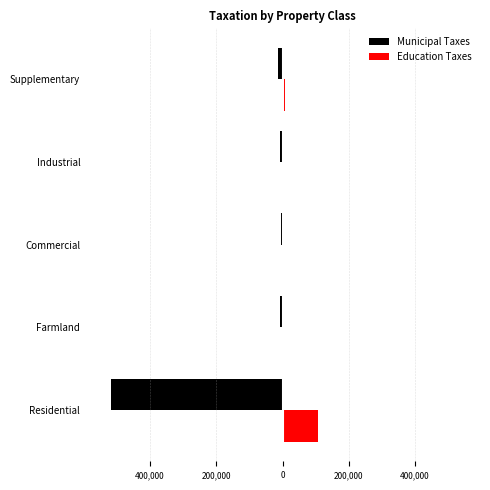

What are all the series names shown in the legend?

Municipal Taxes, Education Taxes